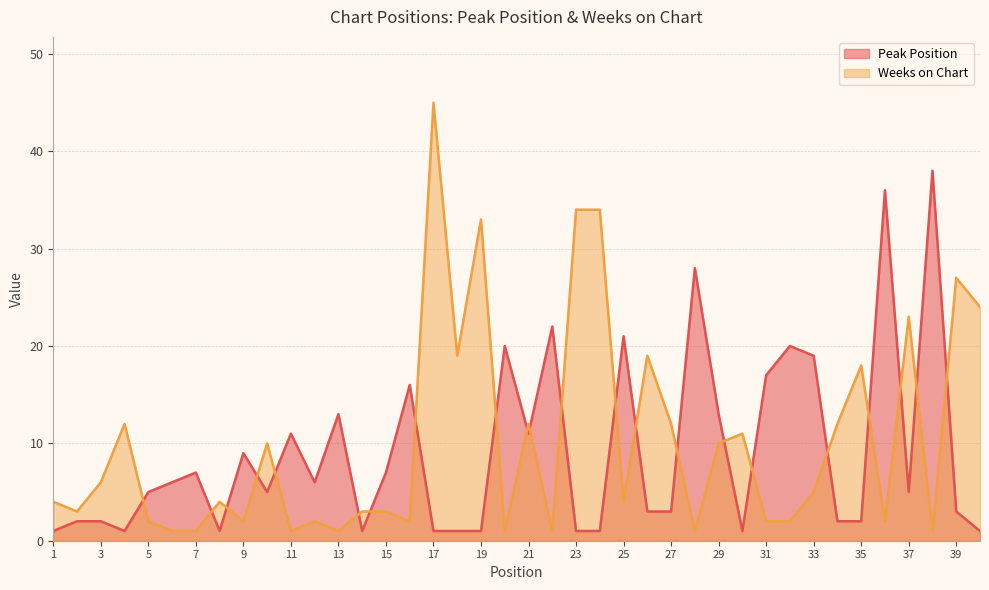

At which category does the chart reach its peak across all series?

17